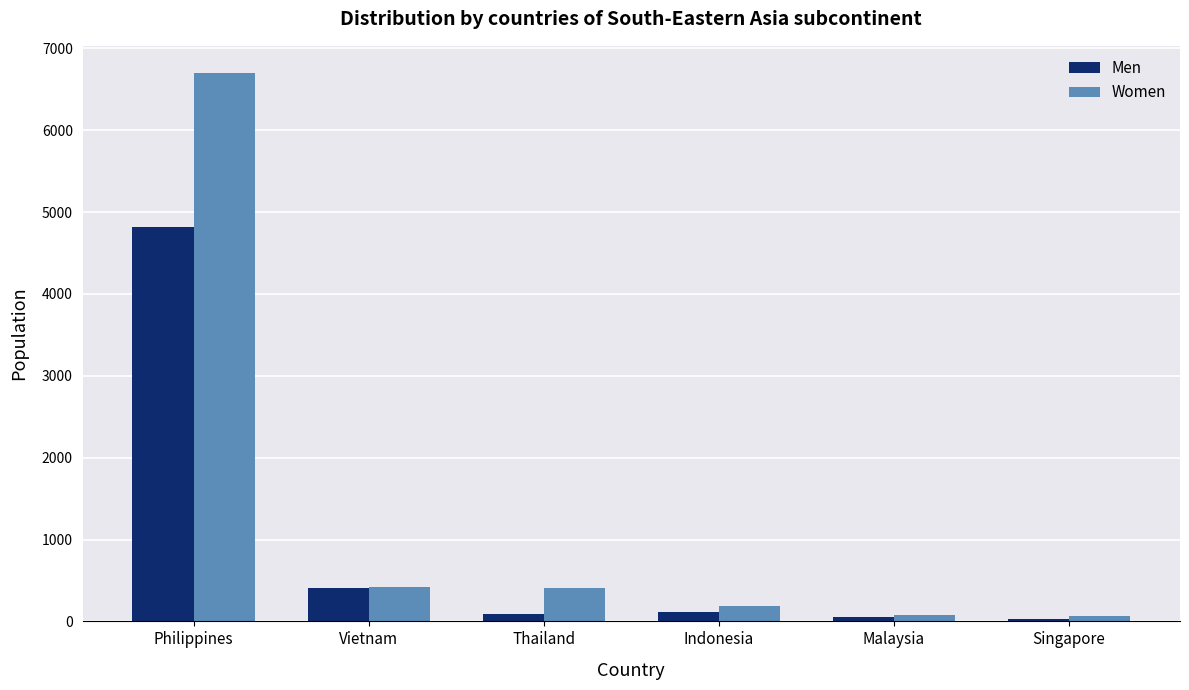

The Women series shows 77 at Malaysia. True or false?

True